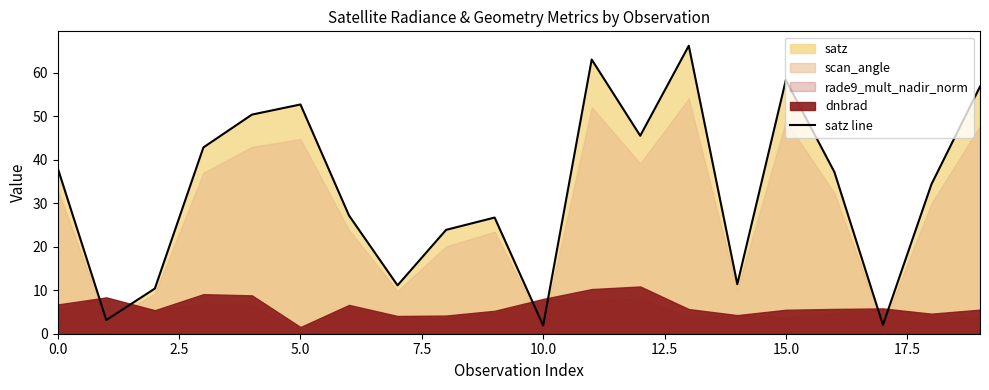

What is the ratio of the value at 14 to the value at 12?

0.3